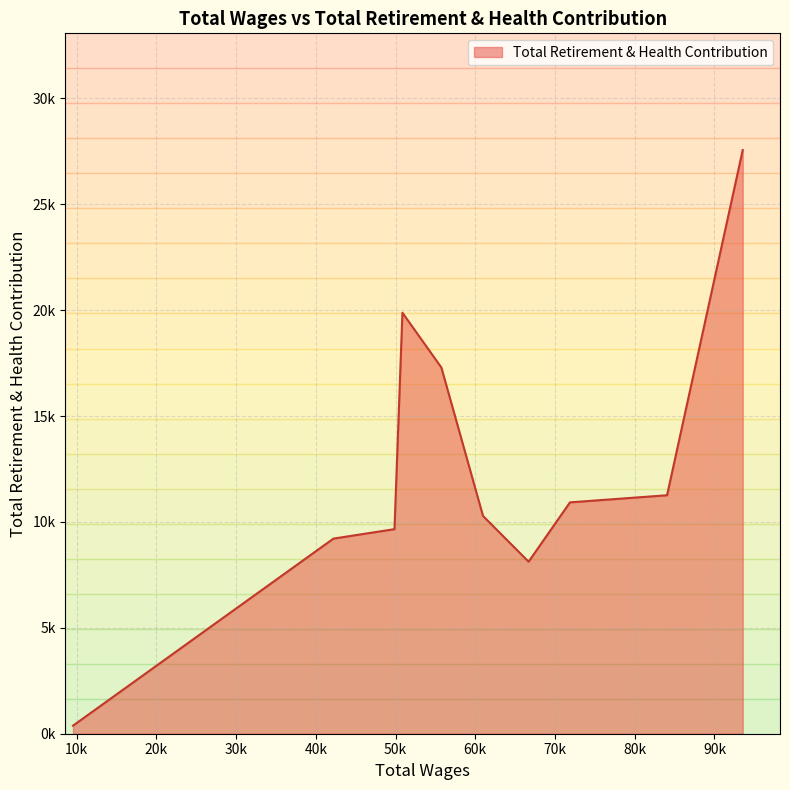

List the labels in order of value, smallest first.

9535.0, 66685.0, 42202.0, 49862.0, 60967.0, 71879.0, 84056.0, 55742.0, 50859.0, 93547.0